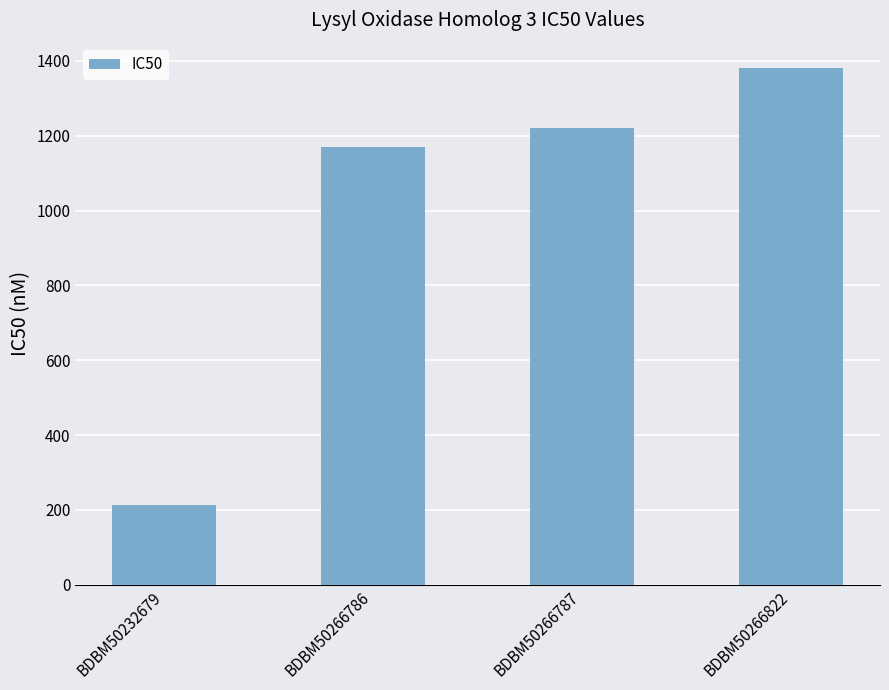

What is the ratio of the value at BDBM50232679 to the value at BDBM50266822?

0.2